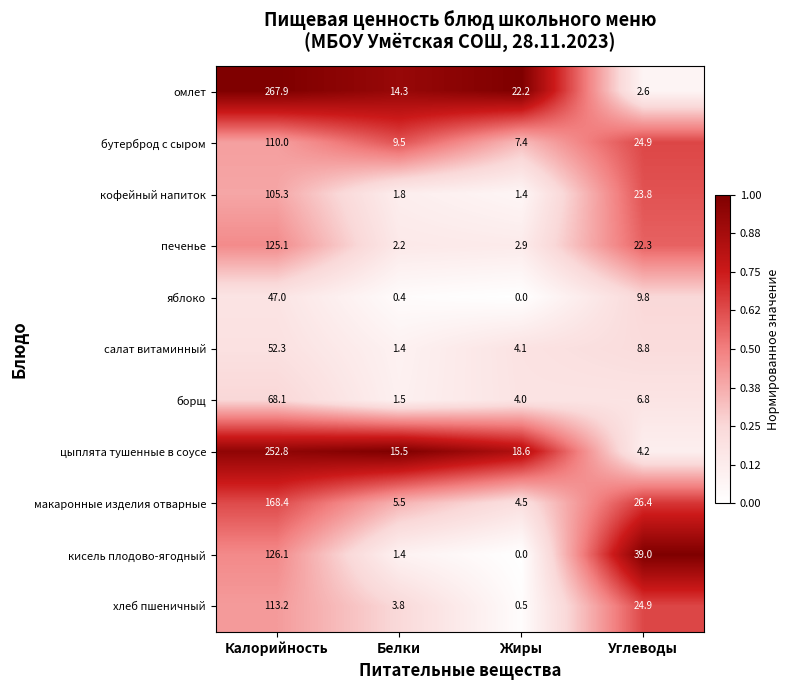

What value does the макаронные изделия отварные series have at Углеводы?

26.4